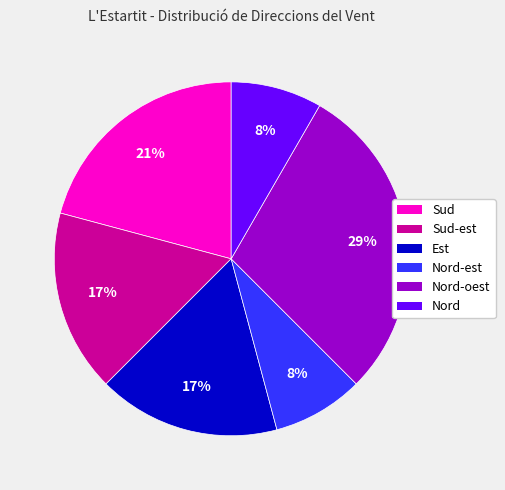

Is there any slice that represents more than half of the pie?

No